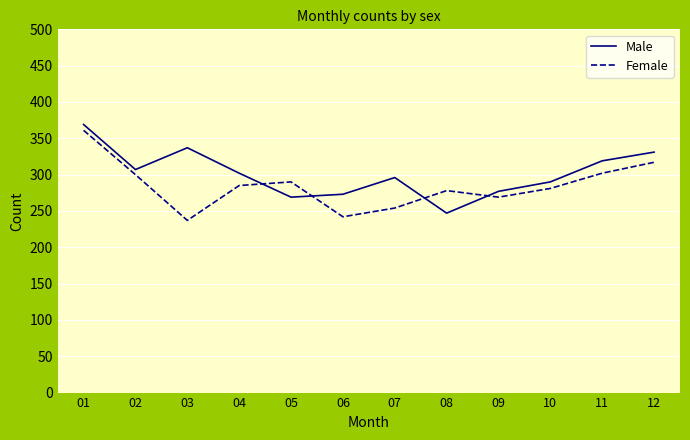

At which category is the sum across all series the highest?

01